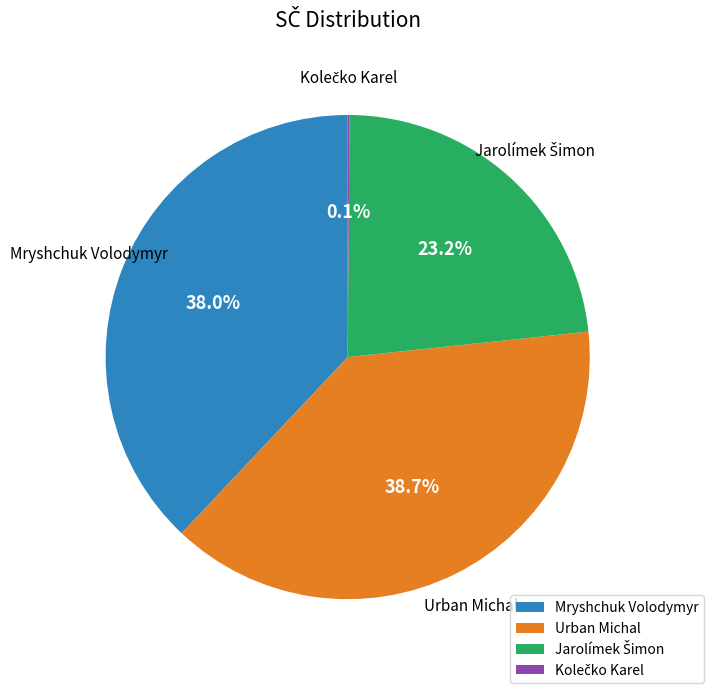

What percentage is NOT represented by Mryshchuk Volodymyr?

62.0%